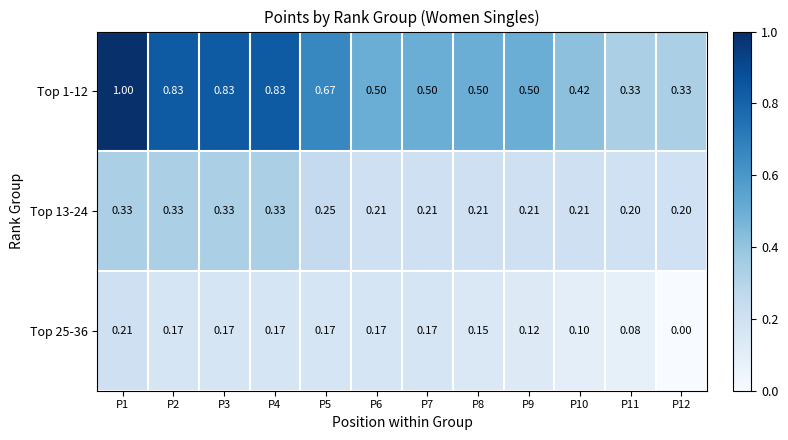

Is the value of Top 25-36 at P7 greater than the value of Top 1-12 at P1?

No